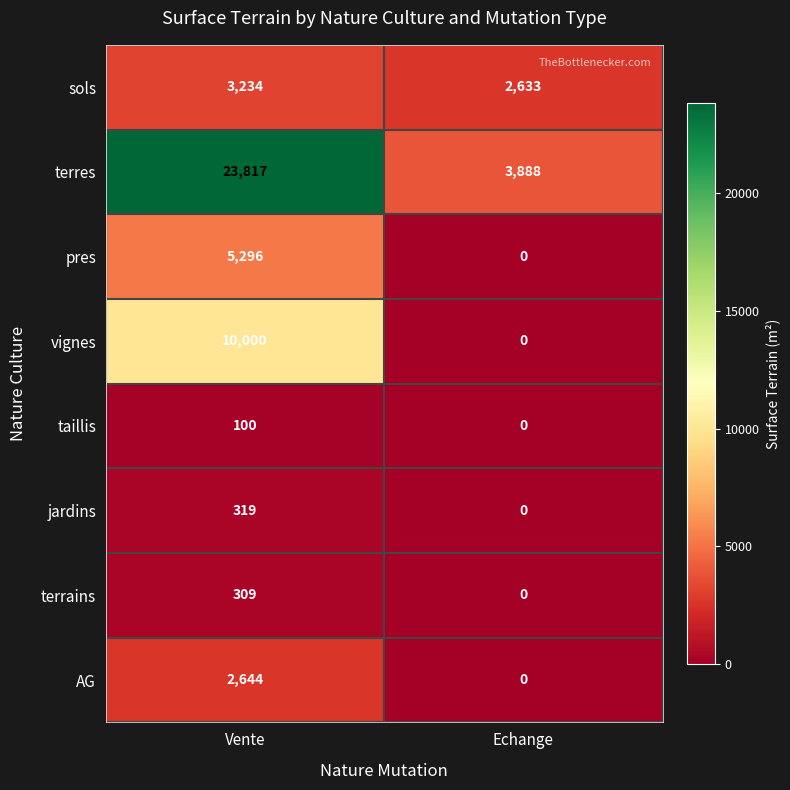

What is the greatest value displayed?

23817